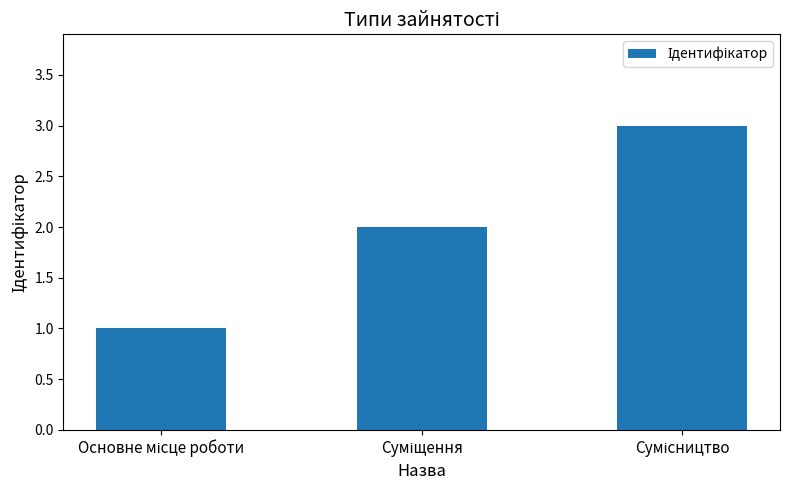

Reading left to right, transcribe all the data shown in this chart.

1	2	3